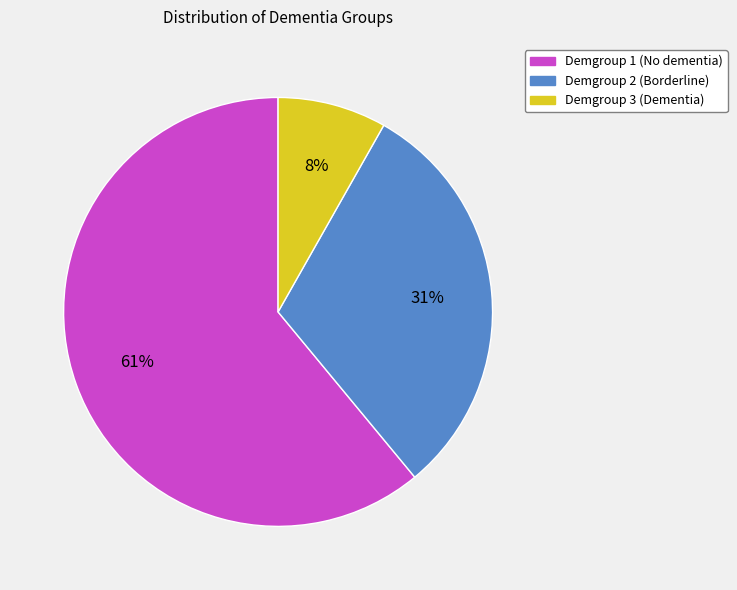

How many slices are in this pie chart?

3